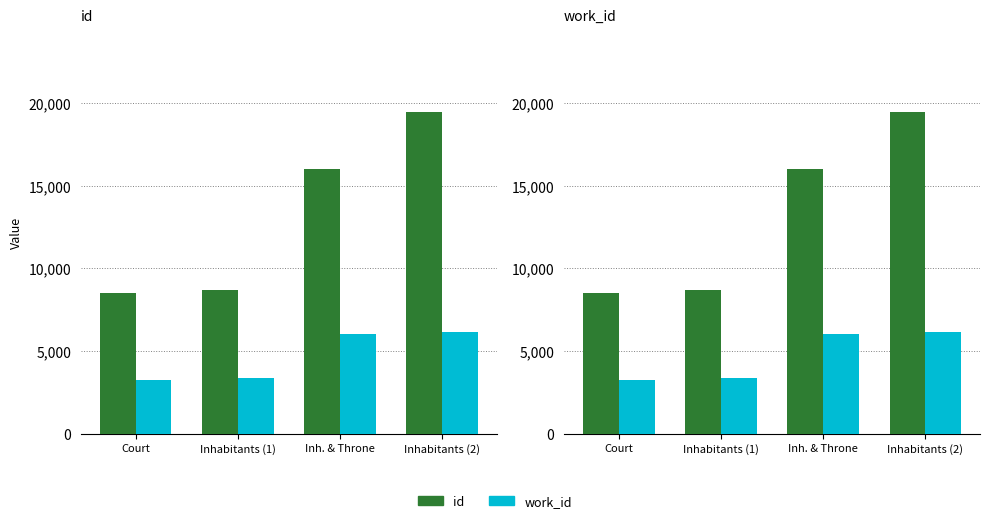

What is the difference between the id values at Inhabitants (2) and Court?

10962